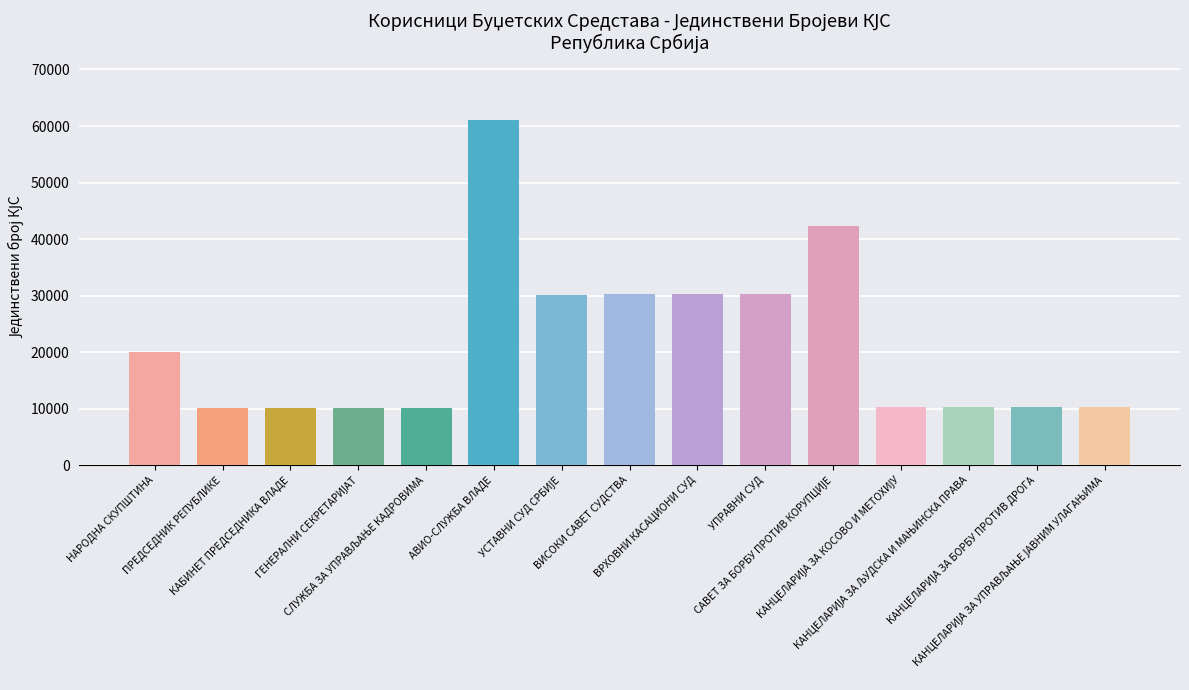

Which category has the lowest value across all series?

ПРЕДСЕДНИК РЕПУБЛИКЕ